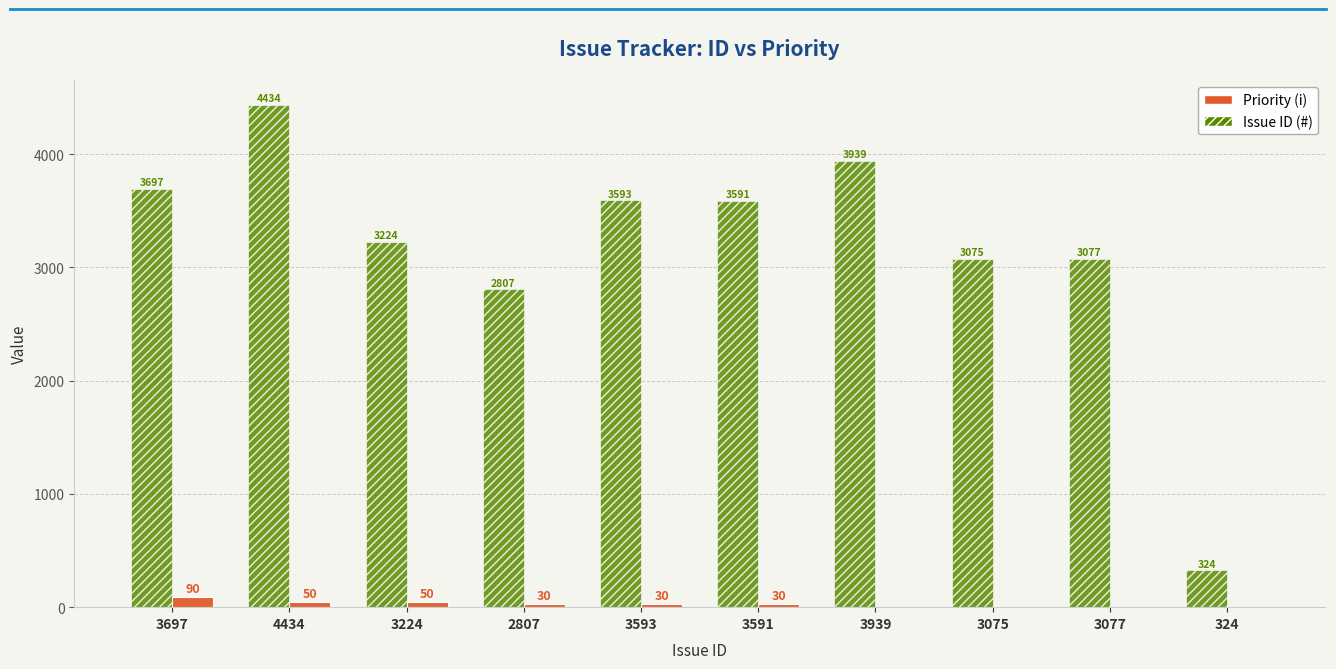

Is the value of Issue ID (#) at 3697 greater than the value of Priority (i) at 3075?

Yes